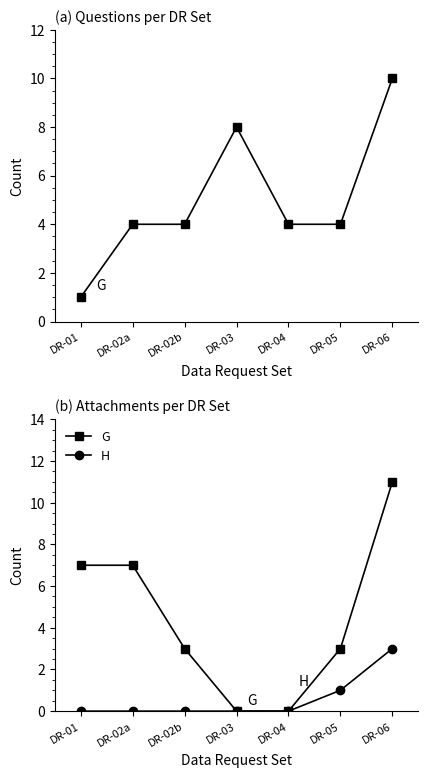

Reading left to right, extract all data points from this chart.

G: 7	7	3	0	0	3	11
H: 0	0	0	0	0	1	3